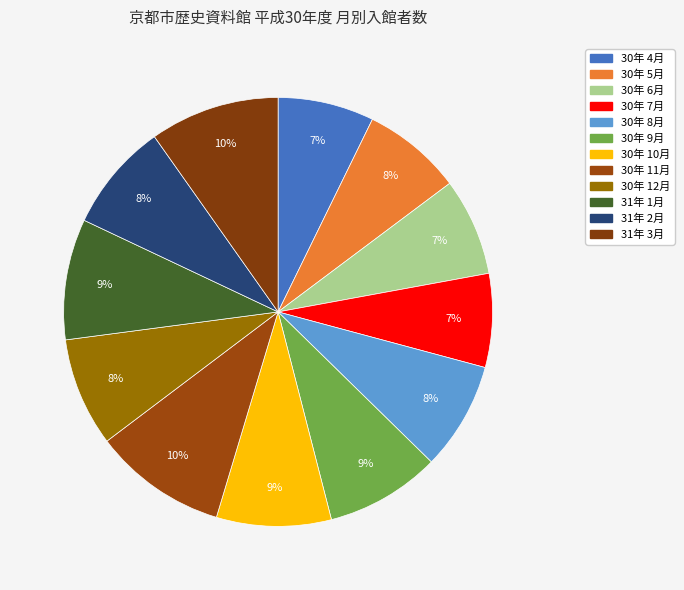

To the nearest percent, what is the difference between the largest and smallest slice percentages?

3%